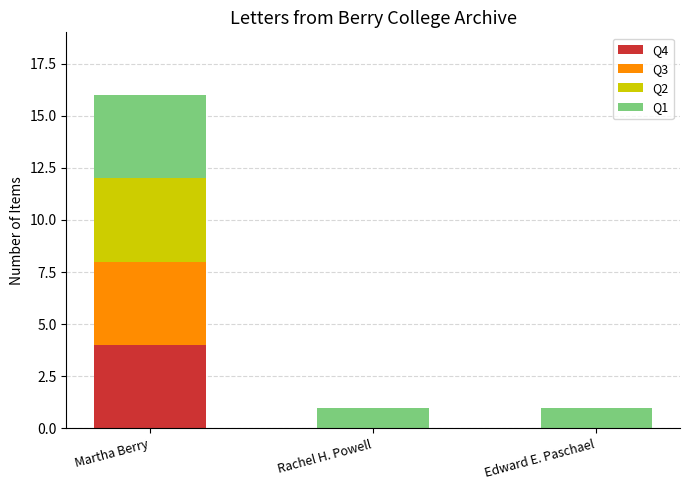

What is the total value across all series at Martha Berry?

16